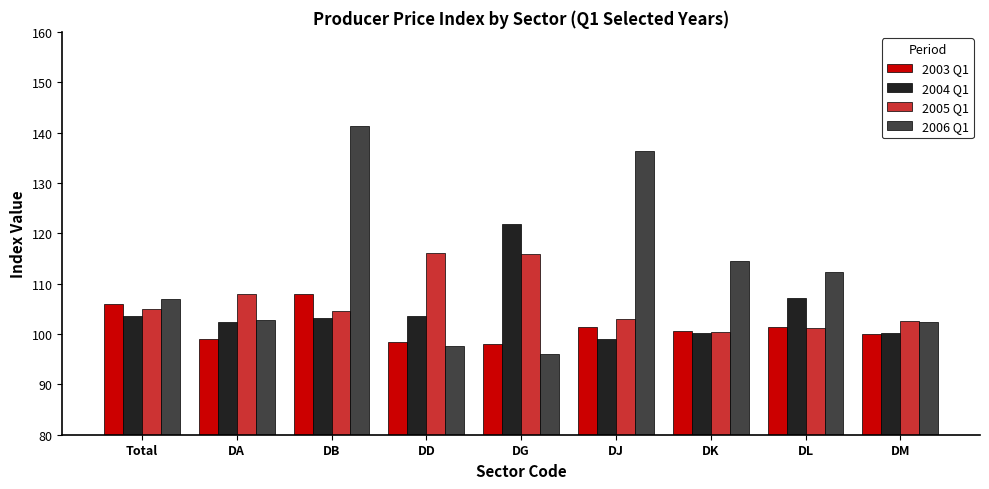

What is the sum of the 2005 Q1 values at DB and DD?

220.7